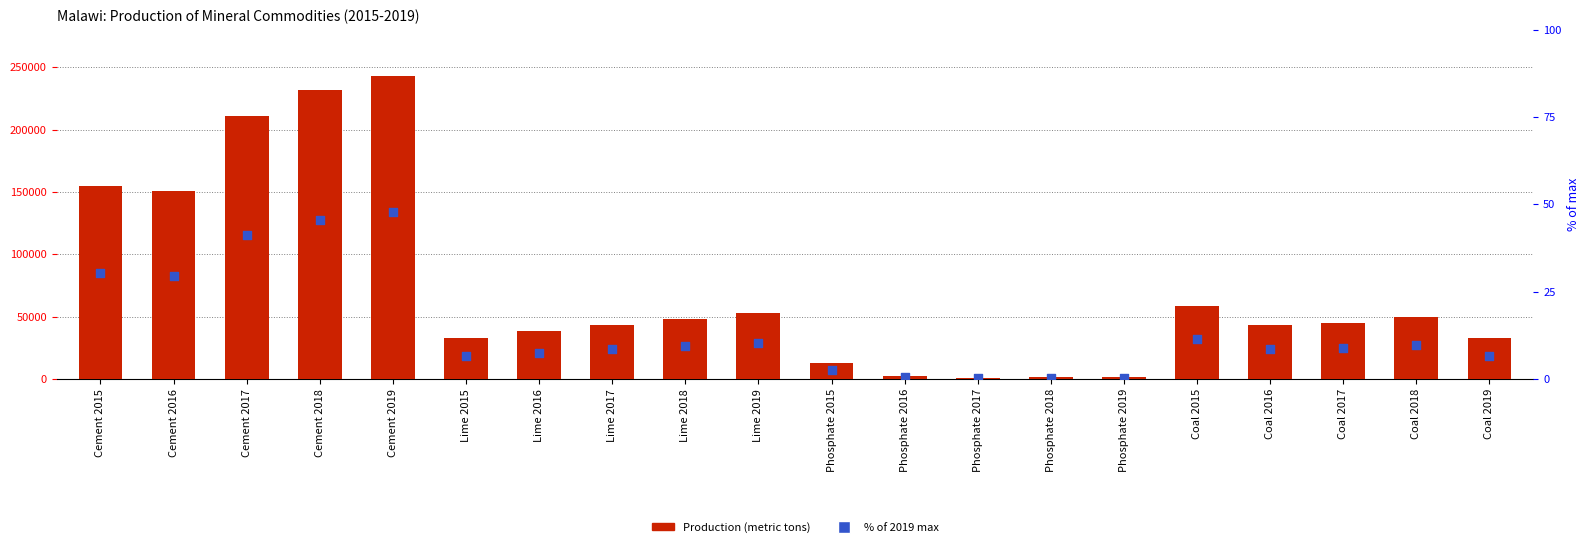

At how many categories does at least one series exceed 179101?

3